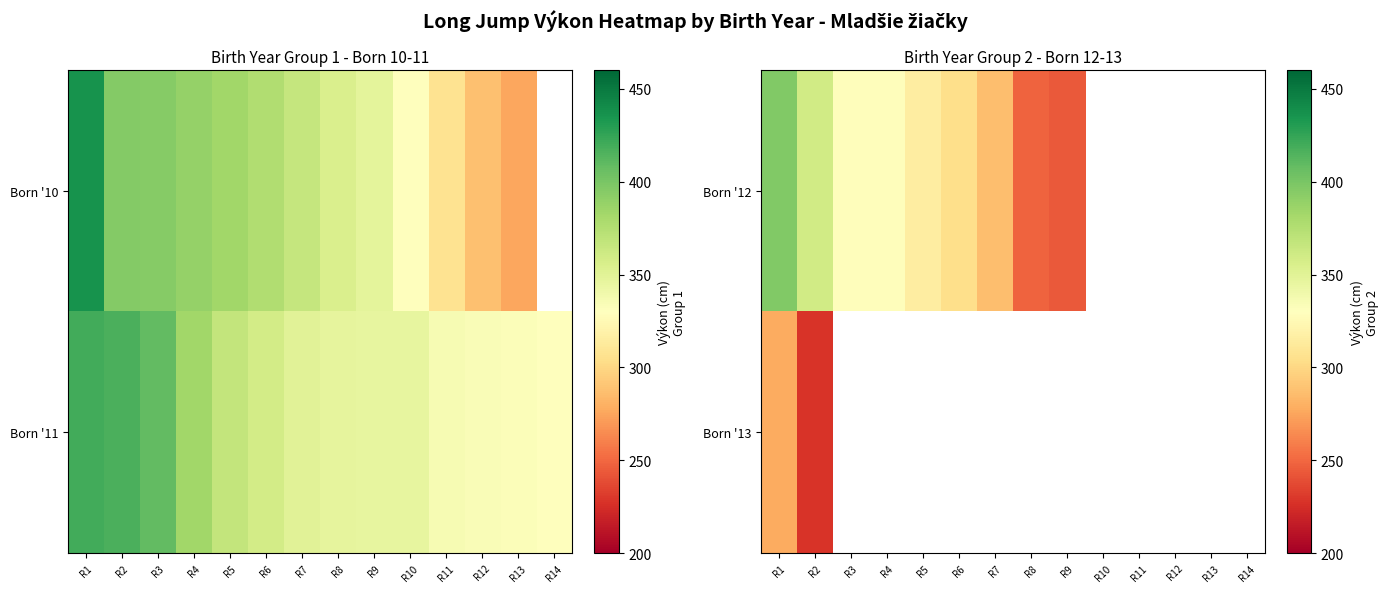

How many distinct data groups are displayed?

2